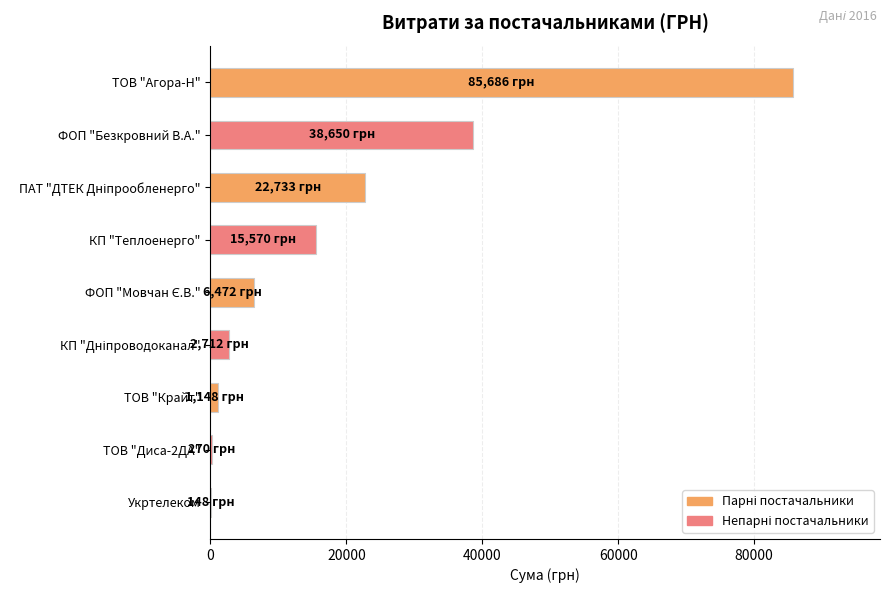

Which label corresponds to the largest value in the chart?

ТОВ "Агора-Н"